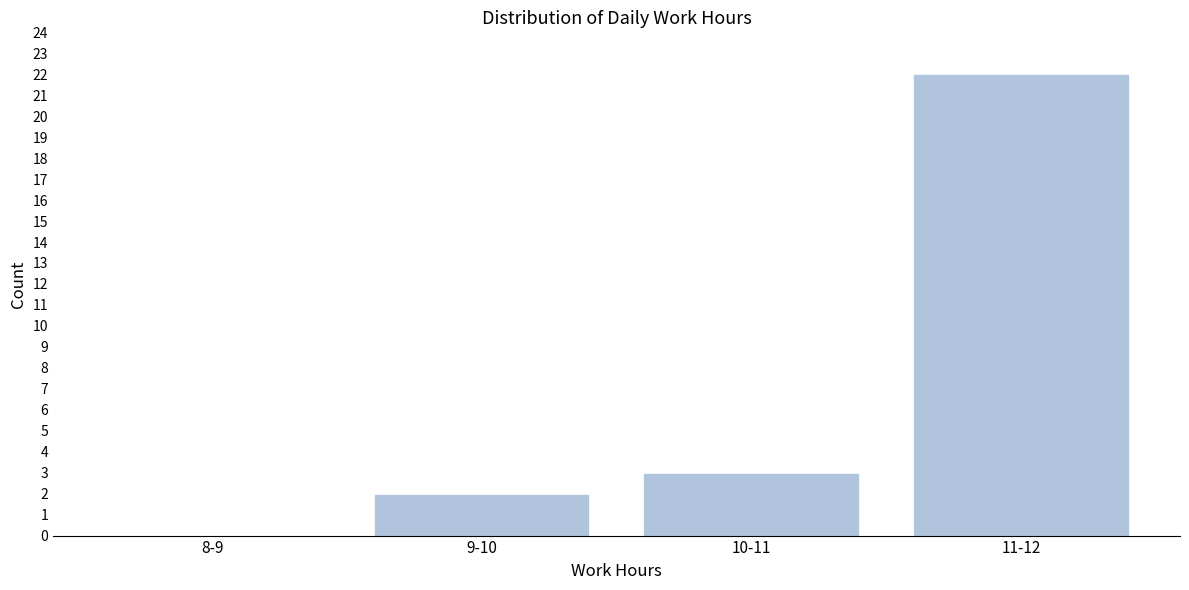

Reading right to left, list all the values displayed in this chart.

11-12=22	10-11=3	9-10=2	8-9=0